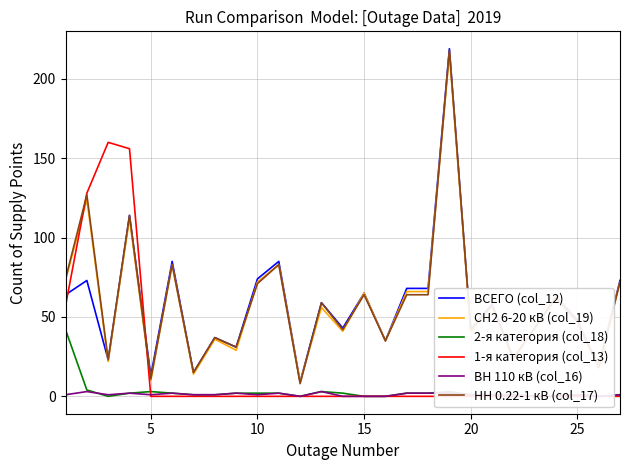

The СН2 6-20 кВ (col_19) series shows 10 at 5. True or false?

True